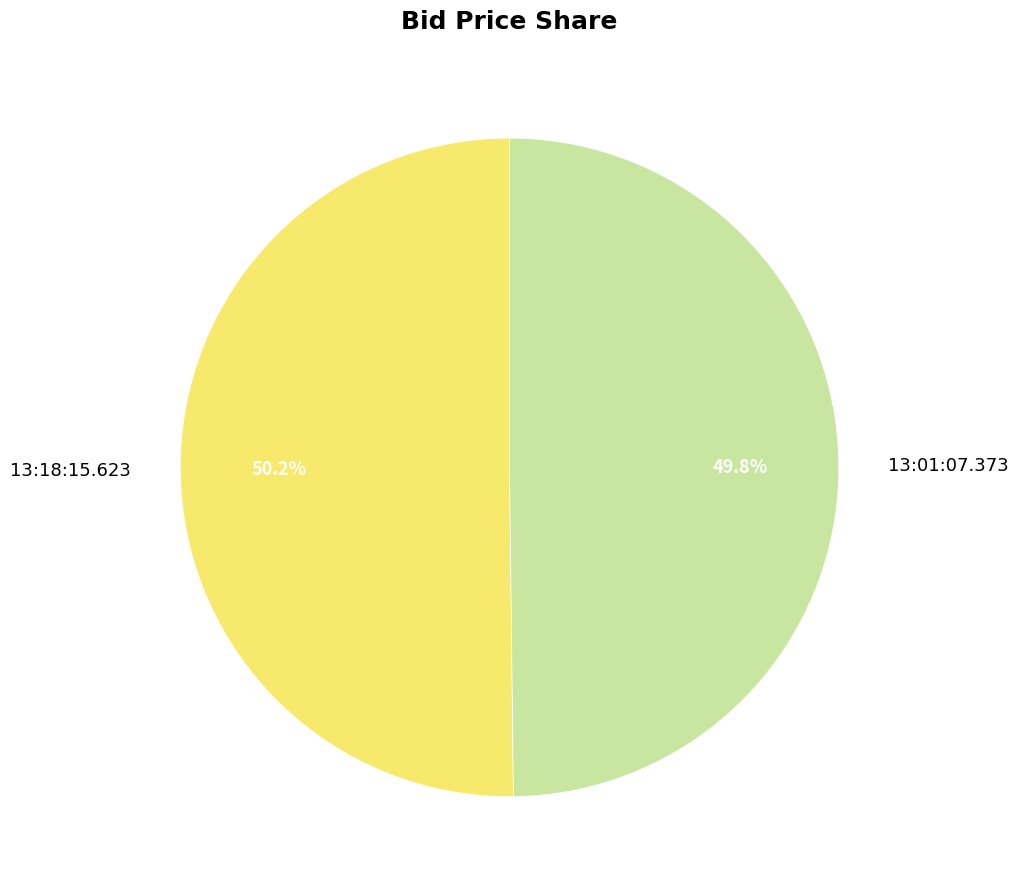

Approximately how many times larger is the value at 13:18:15.623 compared to 13:01:07.373?

1.0